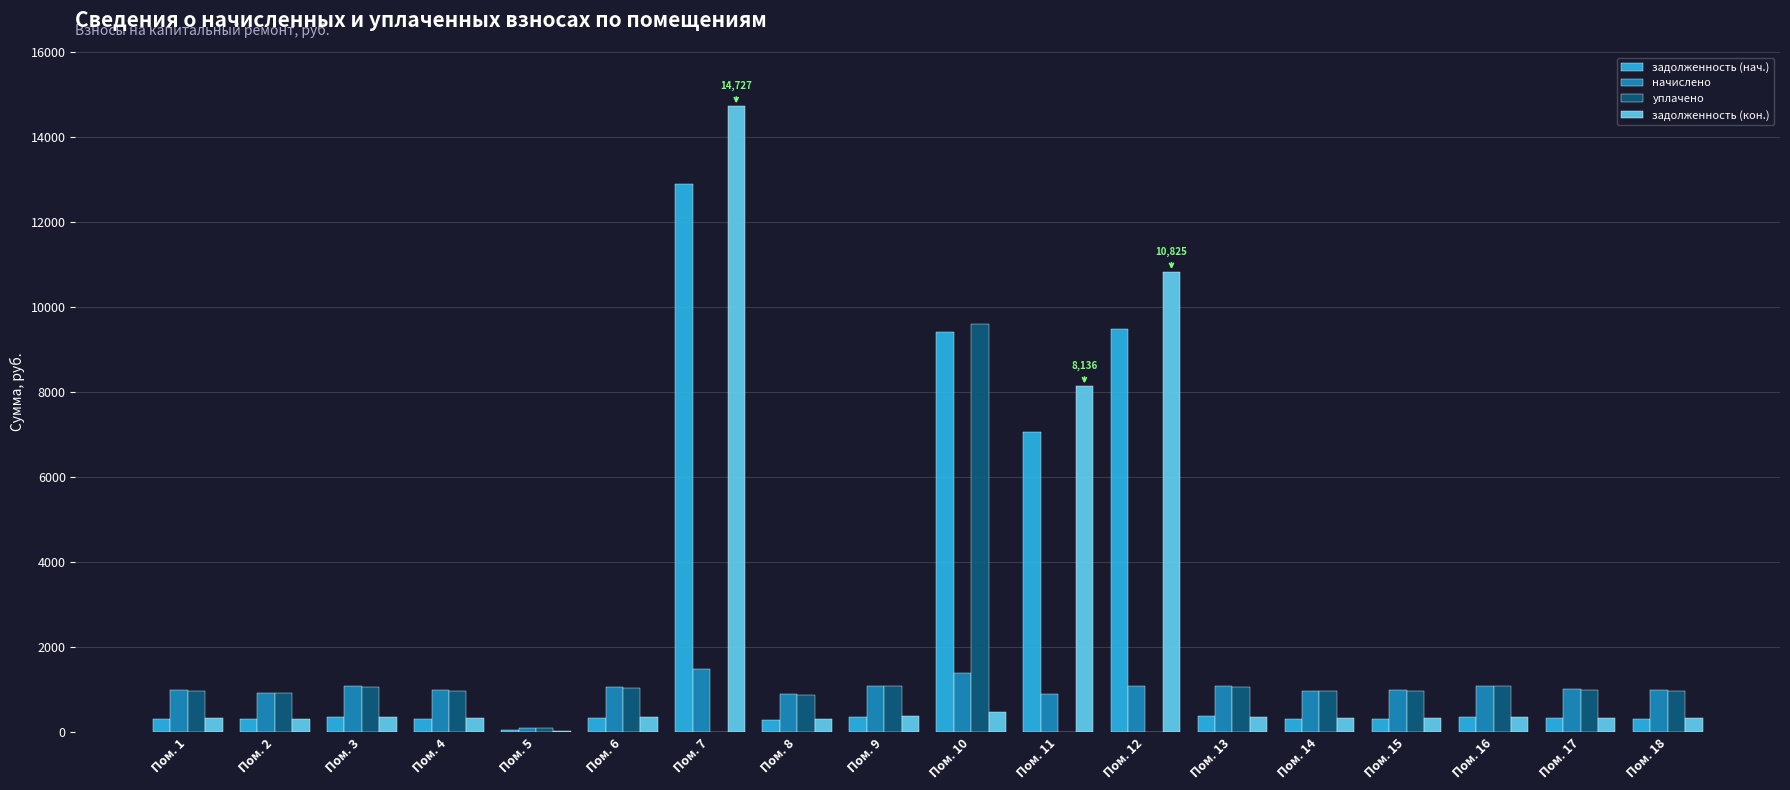

What is the maximum value shown in the chart?

14726.6